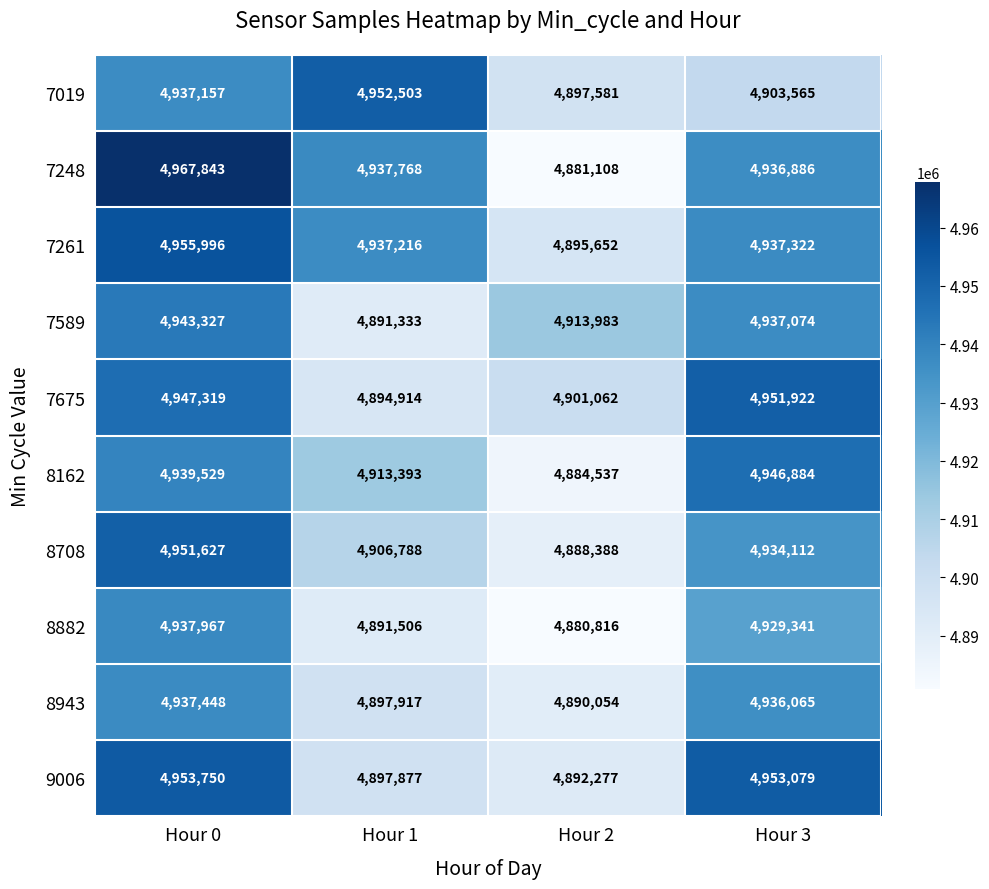

Count the number of categories in the chart.

4